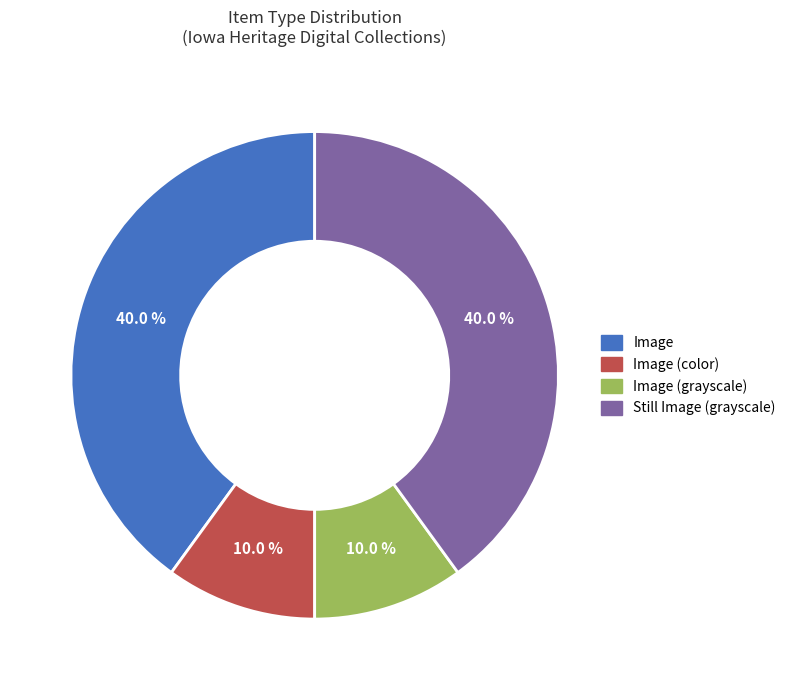

Does Image represent more than half of the total?

No